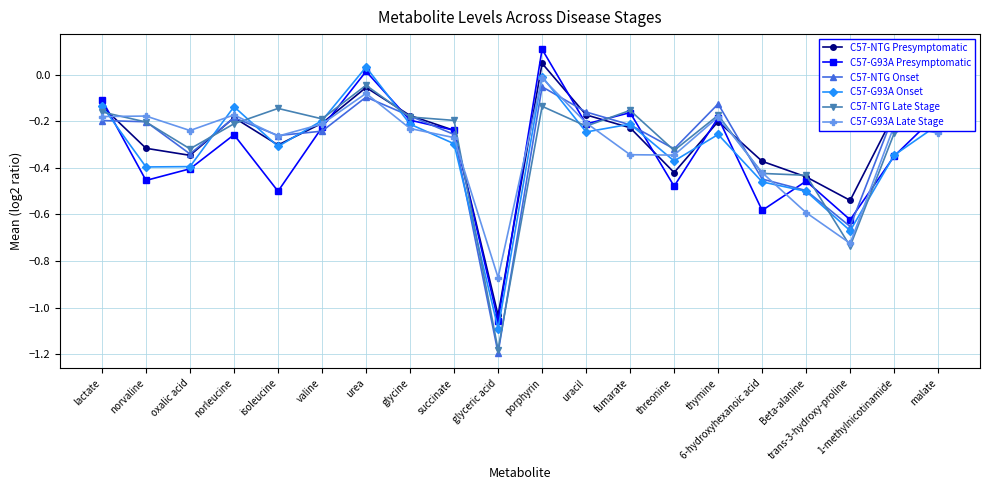

How many lines are shown in the chart?

6